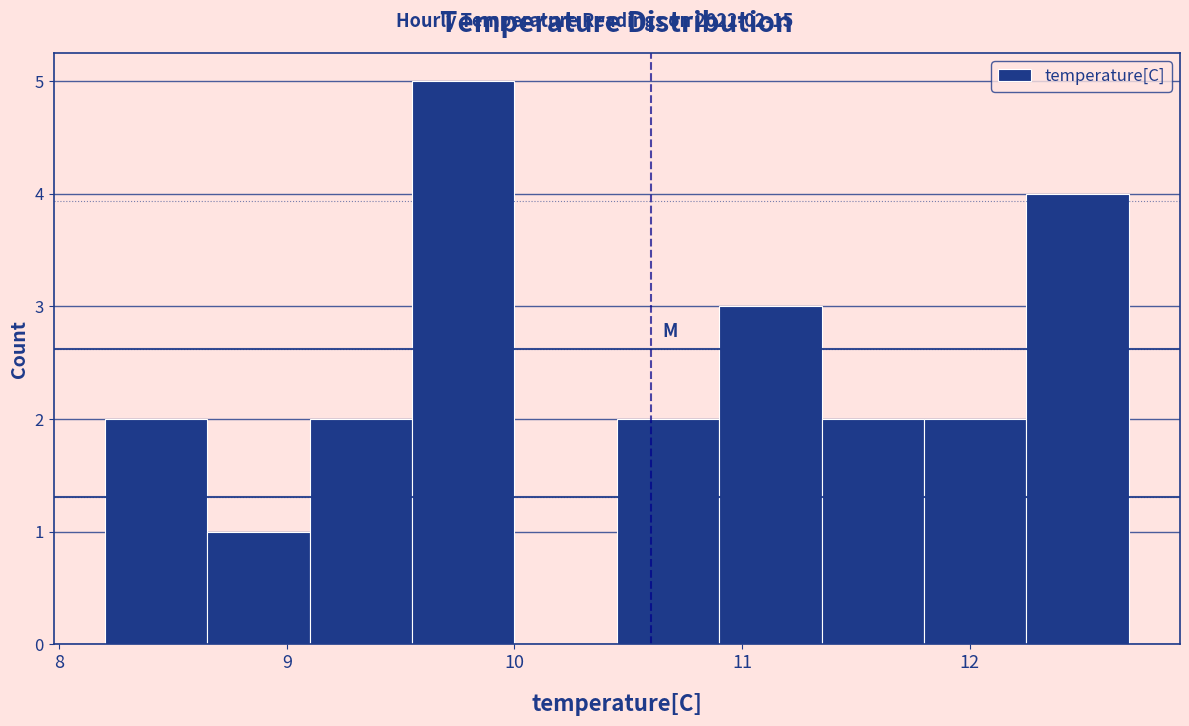

Which range on the x-axis has the tallest bar?

9.55 to 10.00